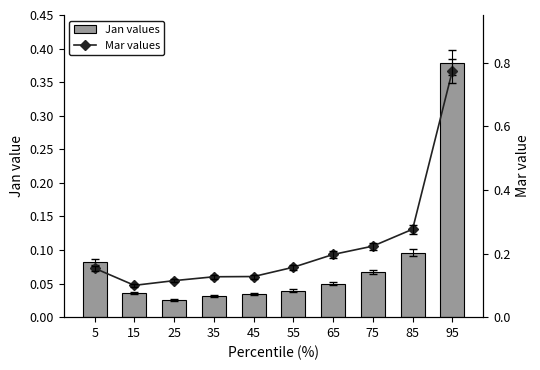

What is the difference between the highest and lowest values at 55?

0.1